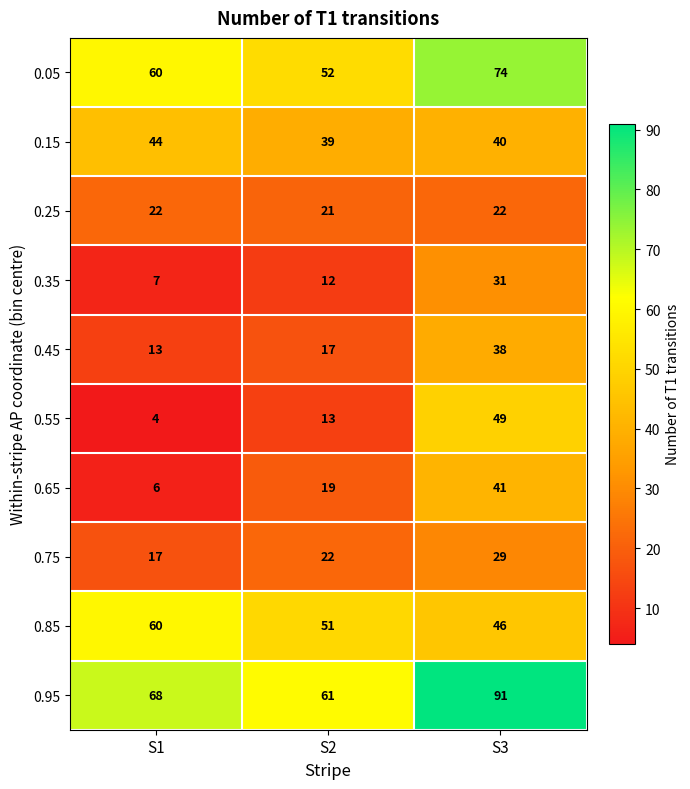

Reading left to right, transcribe all the data shown in this chart.

0.05: S1=60	S2=52	S3=74
0.15: S1=44	S2=39	S3=40
0.25: S1=22	S2=21	S3=22
0.35: S1=7	S2=12	S3=31
0.45: S1=13	S2=17	S3=38
0.55: S1=4	S2=13	S3=49
0.65: S1=6	S2=19	S3=41
0.75: S1=17	S2=22	S3=29
0.85: S1=60	S2=51	S3=46
0.95: S1=68	S2=61	S3=91